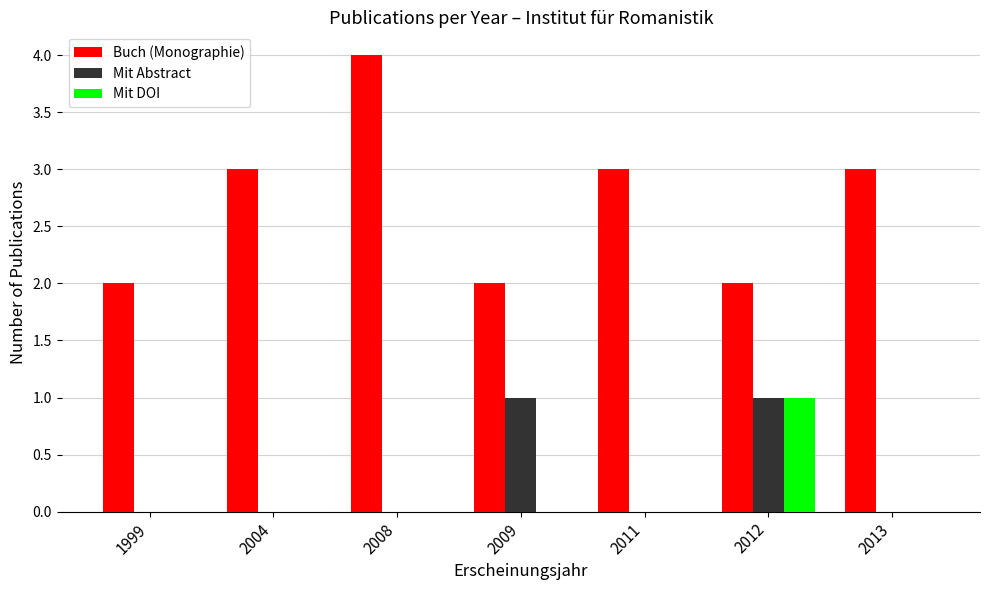

True or false: Buch (Monographie) has a value of 3 at 2011.

True